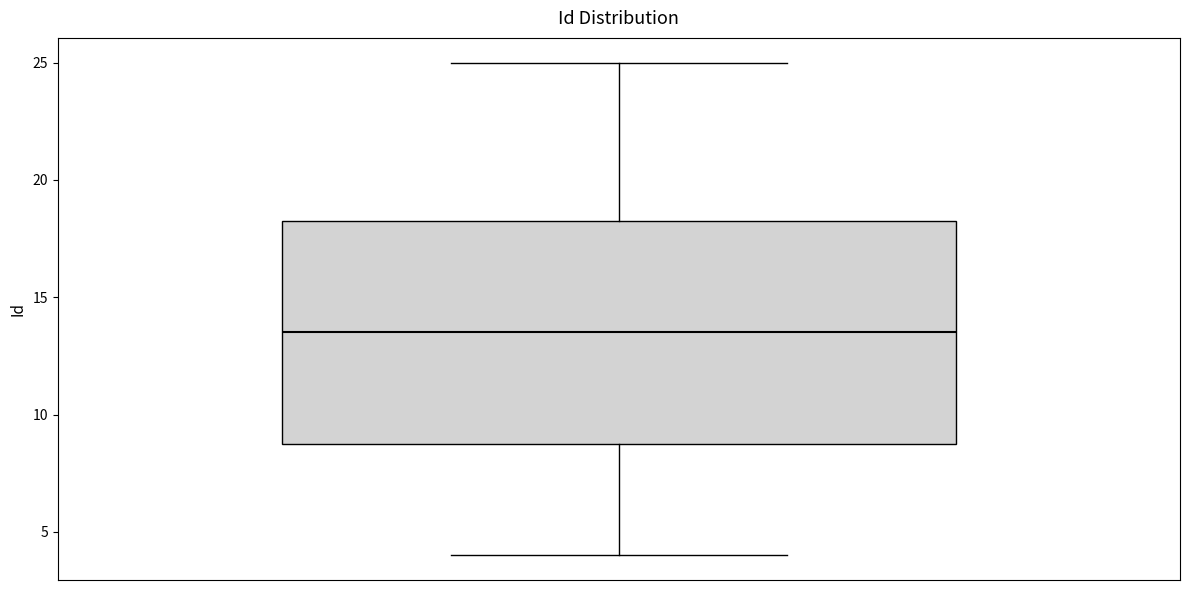

Where does the lower whisker of the box end on the y-axis? The values are not printed on the chart, so give them approximately, as read against the axis.

4.0